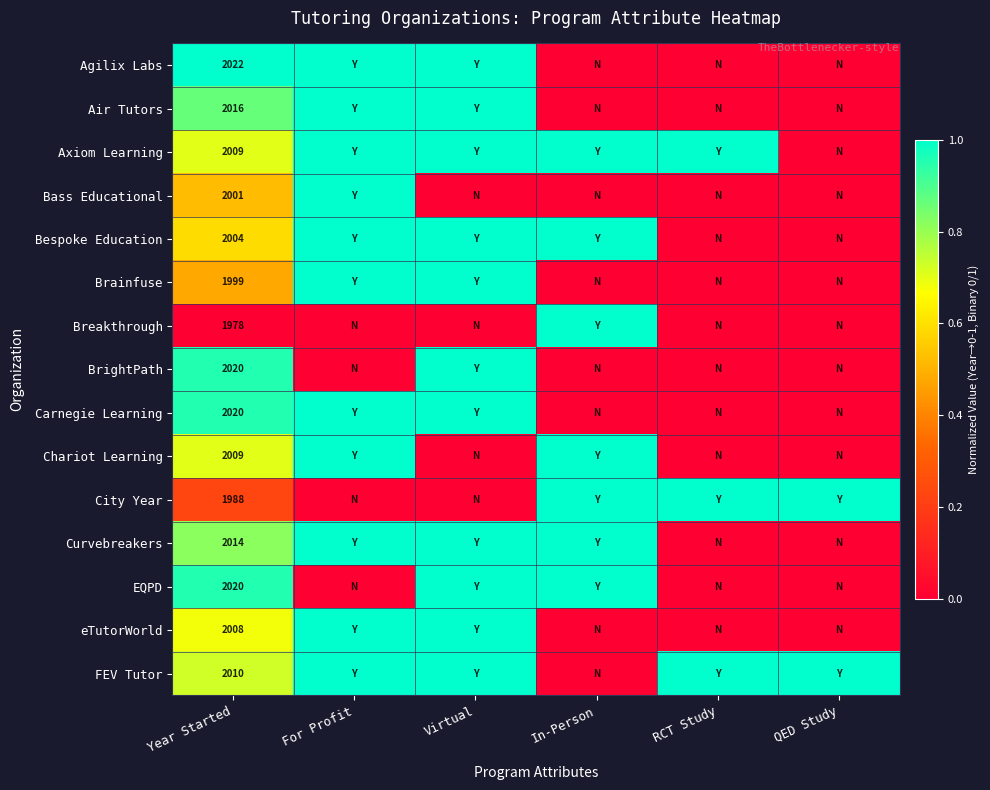

What is the total value across all series at Year Started?

30118